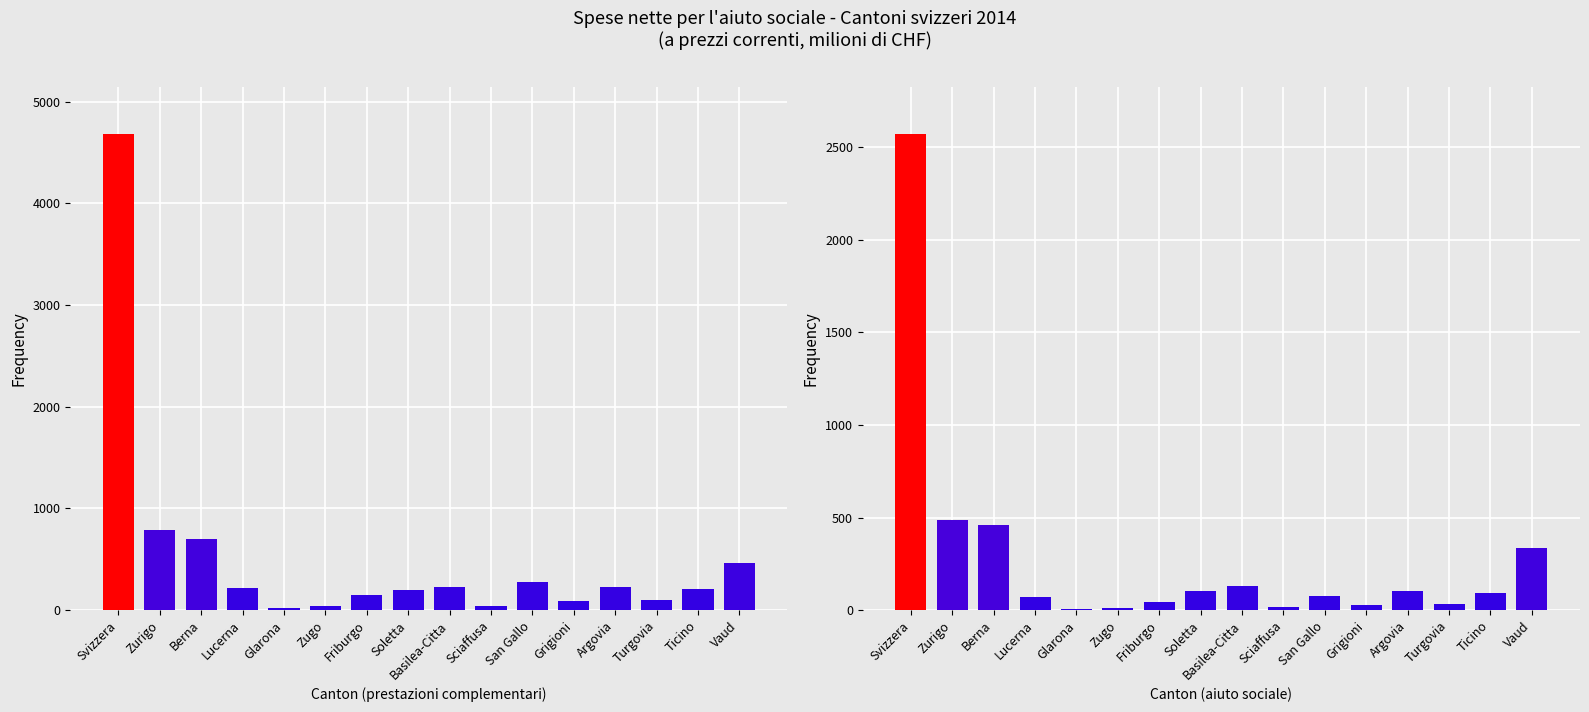

Which series has the widest spread of values?

prestazioni complementari